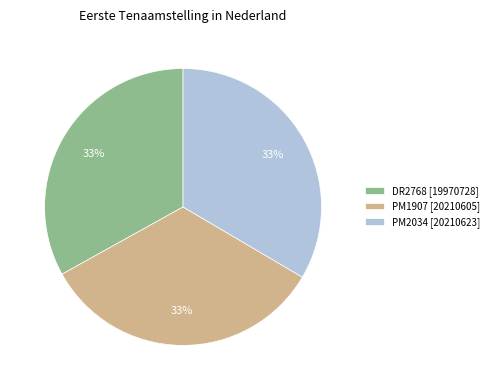

How many slices are in this pie chart?

3